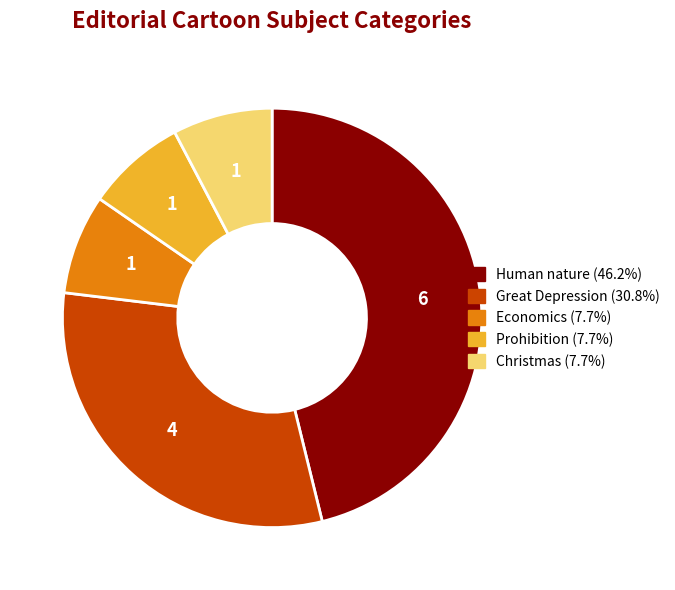

Approximately how many times larger is the value at Christmas compared to Economics?

1.0